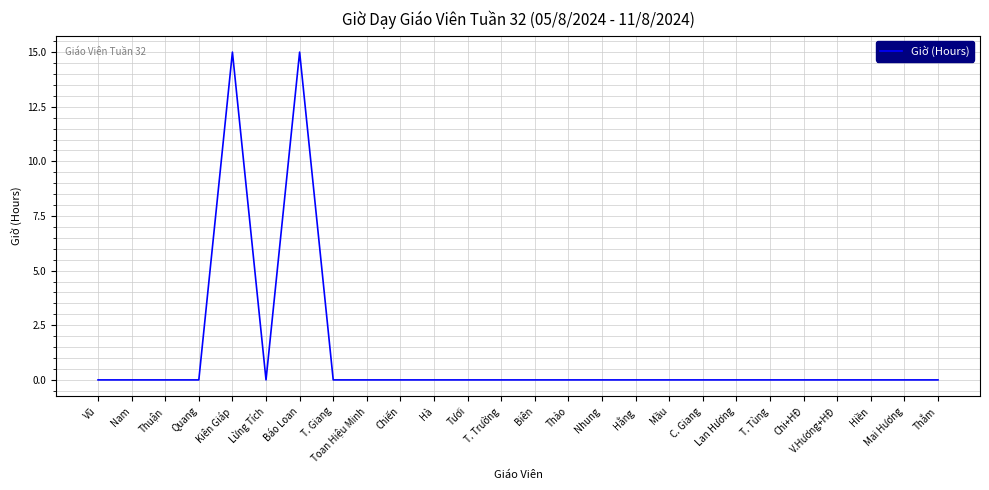

Is it true that the value at V.Hương+HĐ is 6?

False